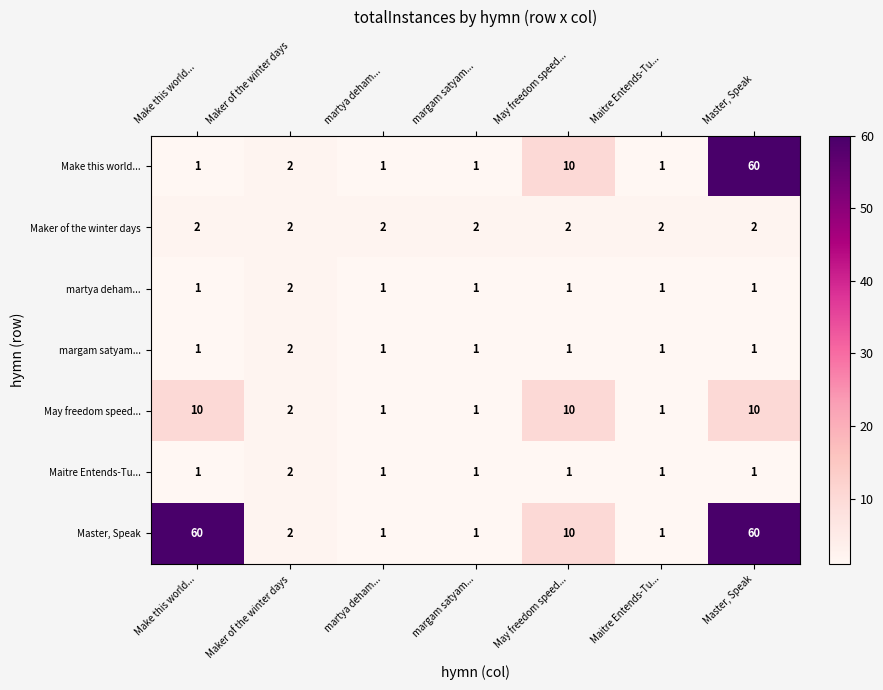

What is the maximum value shown in the chart?

60